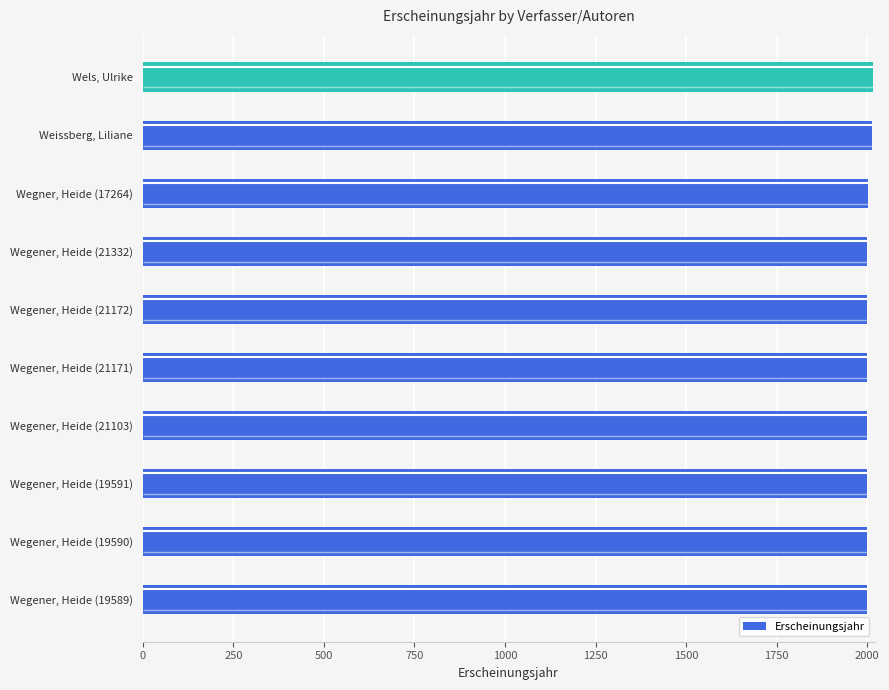

What is the greatest value displayed?

2016